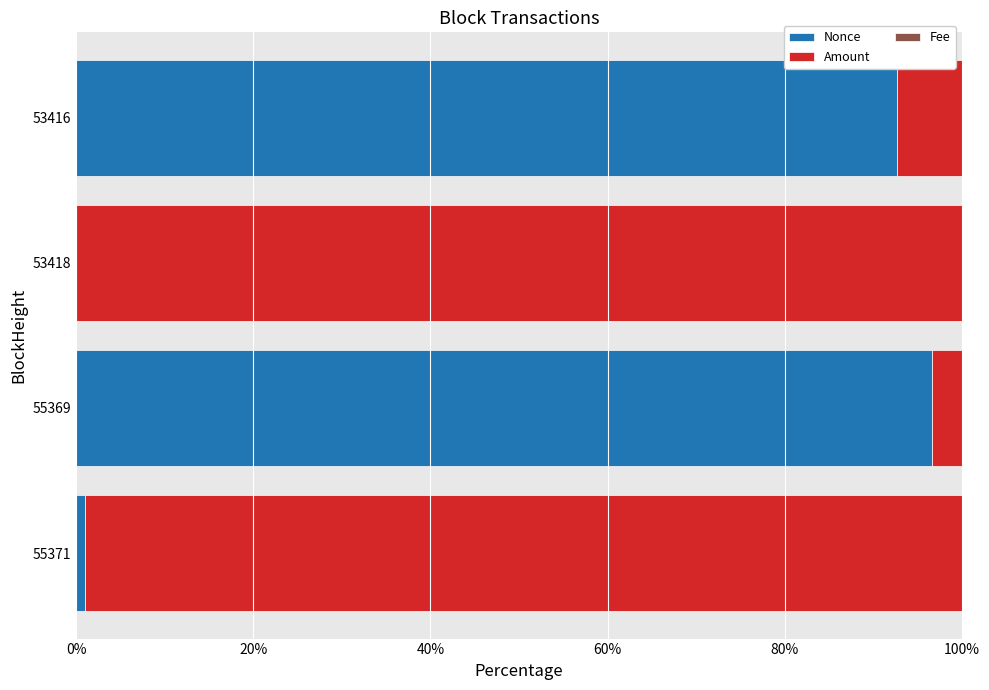

What is the sum of all Nonce values?

190.4